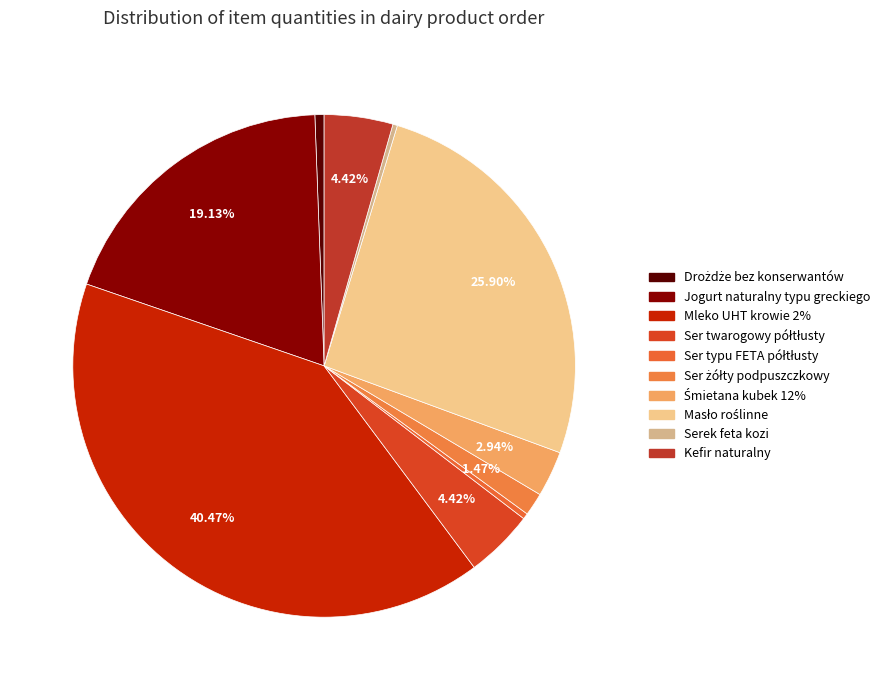

Is it true that Jogurt naturalny typu greckiego is 19% of the pie?

True